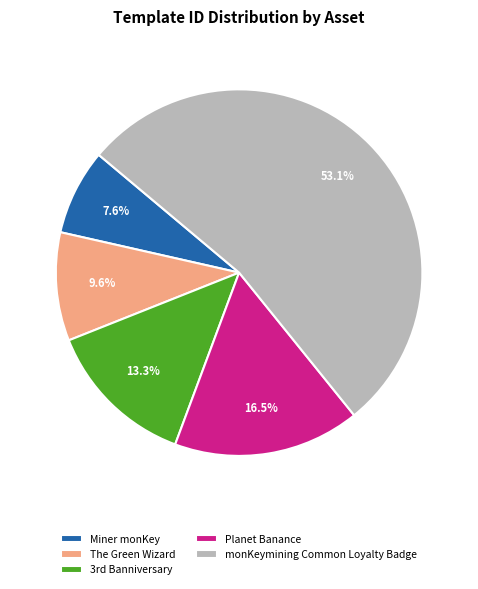

Count the number of slices in the pie.

5